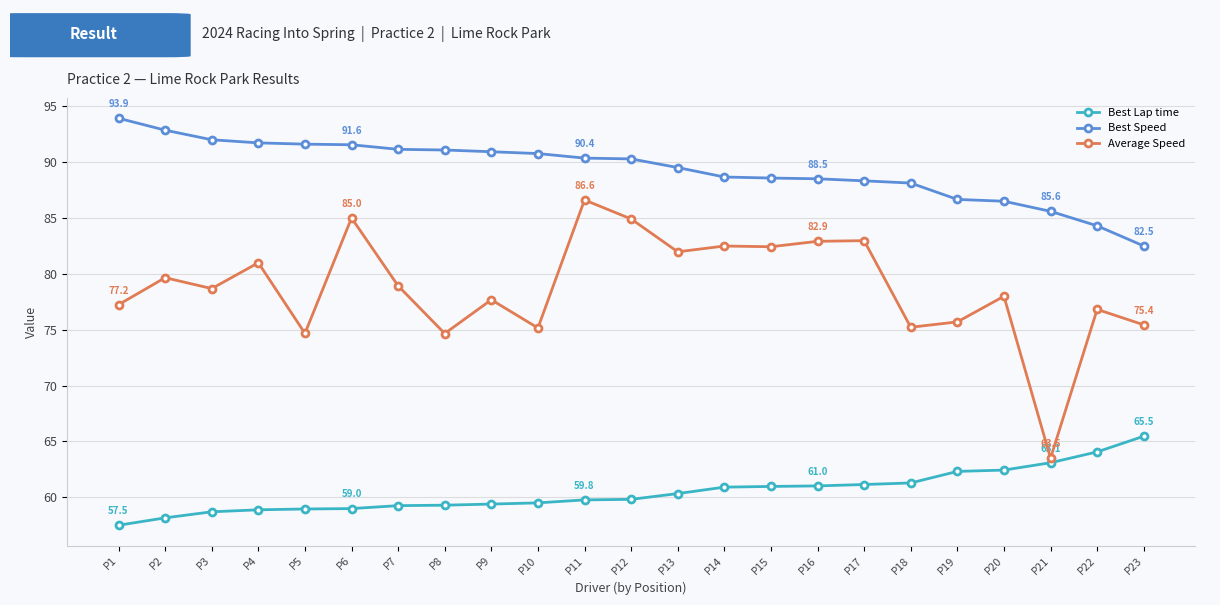

What is the maximum value for Best Lap time?

65.5